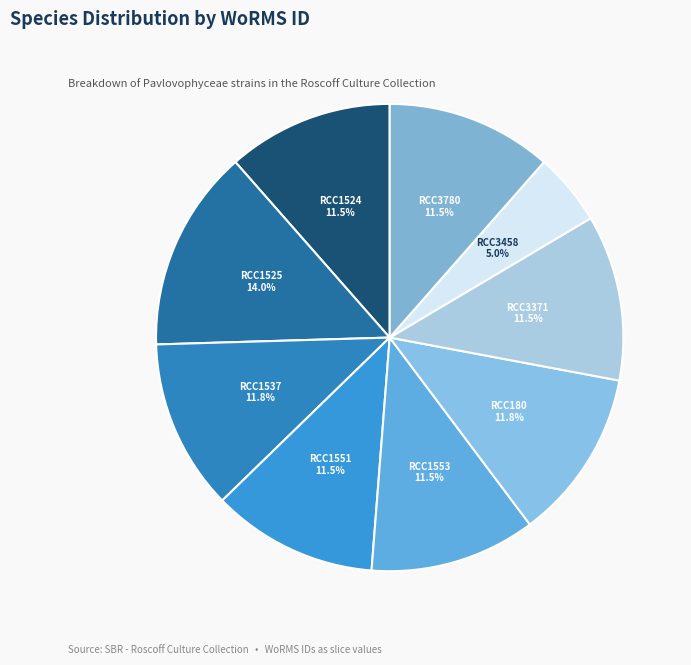

Count the number of slices in the pie.

9